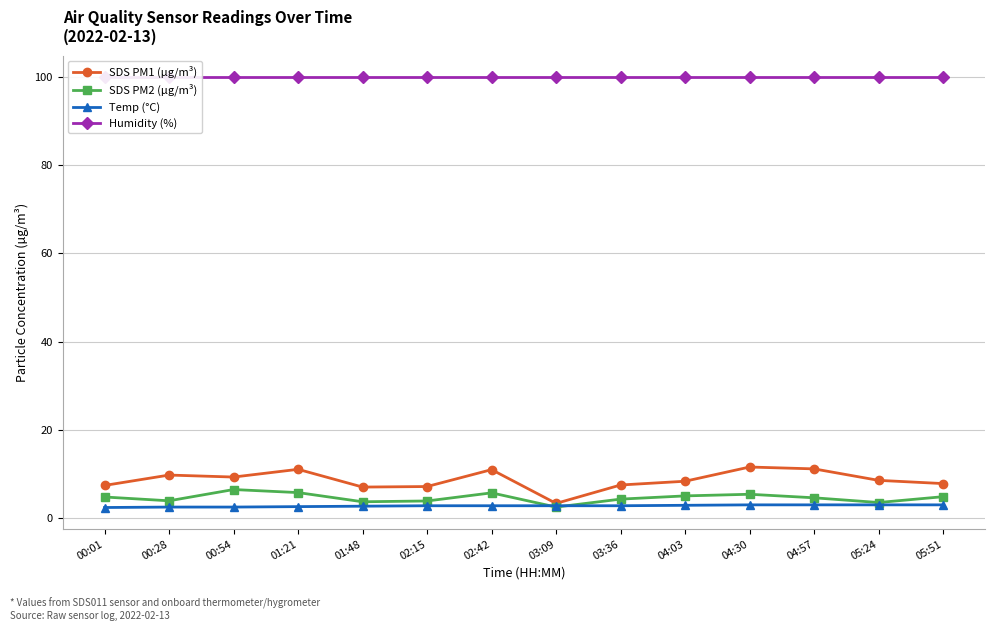

What is the value of the SDS PM2 (µg/m³) point at the 3rd from the left?

6.5